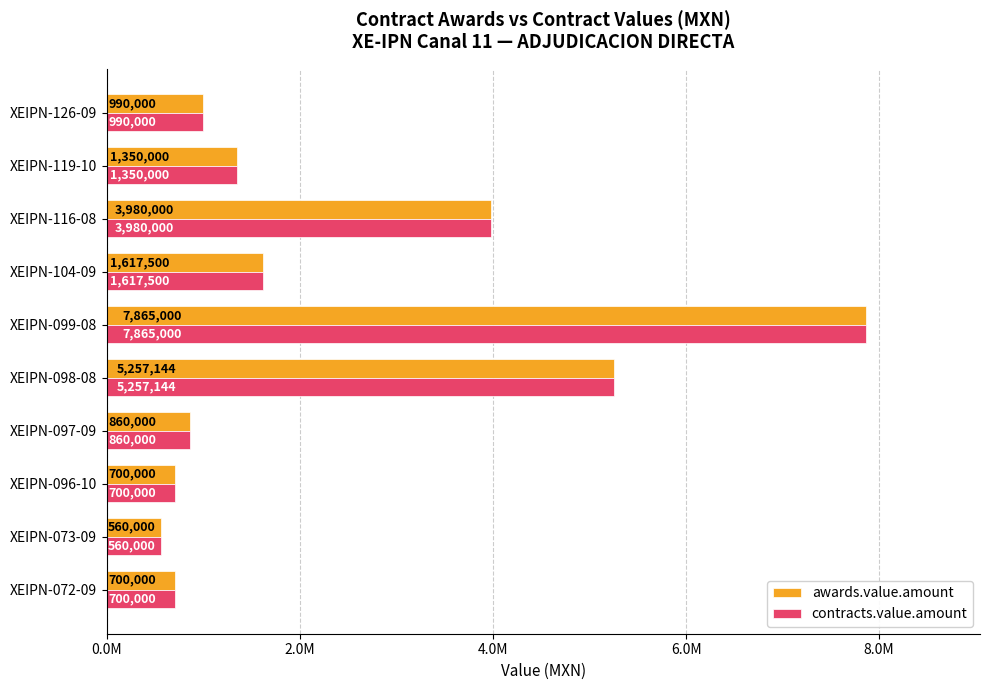

Where is contracts.value.amount nearest to the value 4212500?

XEIPN-116-08